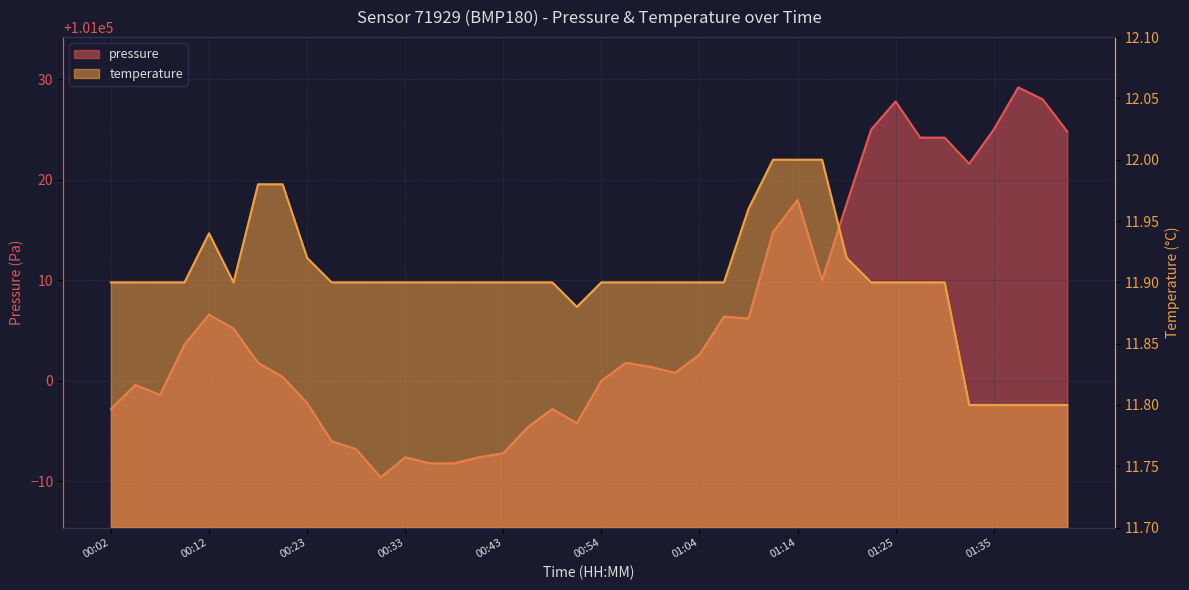

What position from the left is 00:02?

1